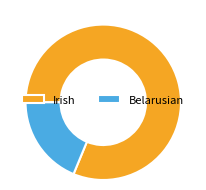

Rank the categories by value from highest to lowest.

Irish, Belarusian